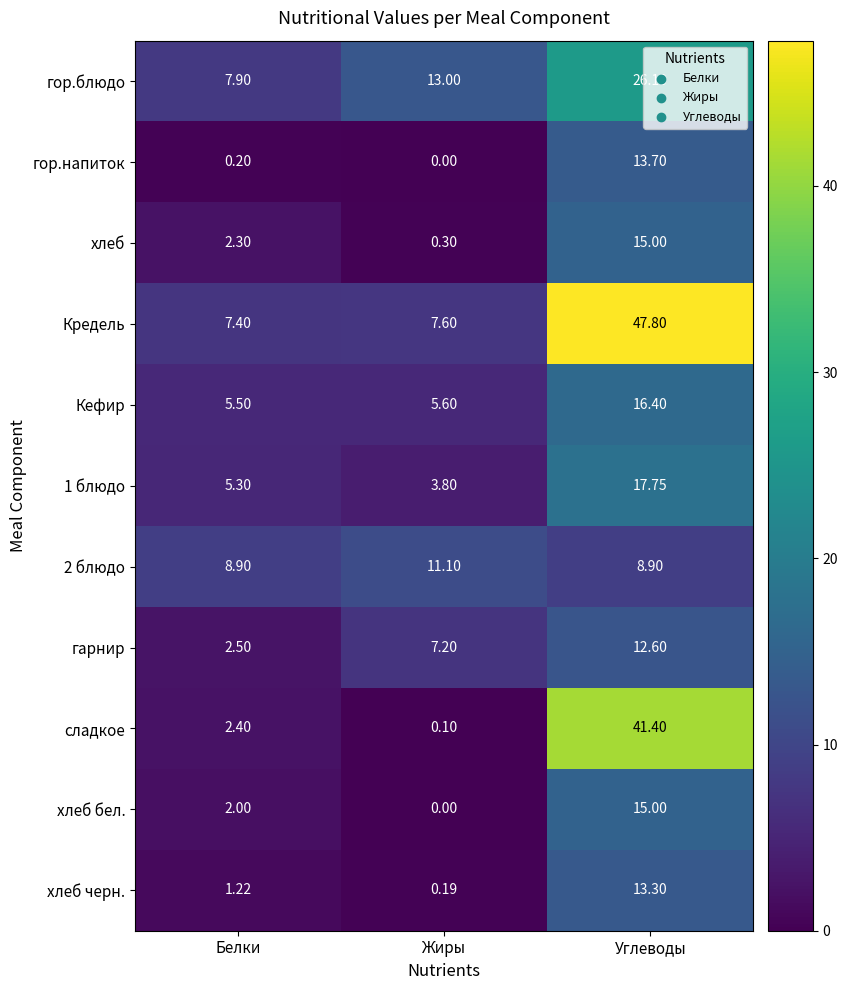

At which category is the sum across all series the highest?

Углеводы